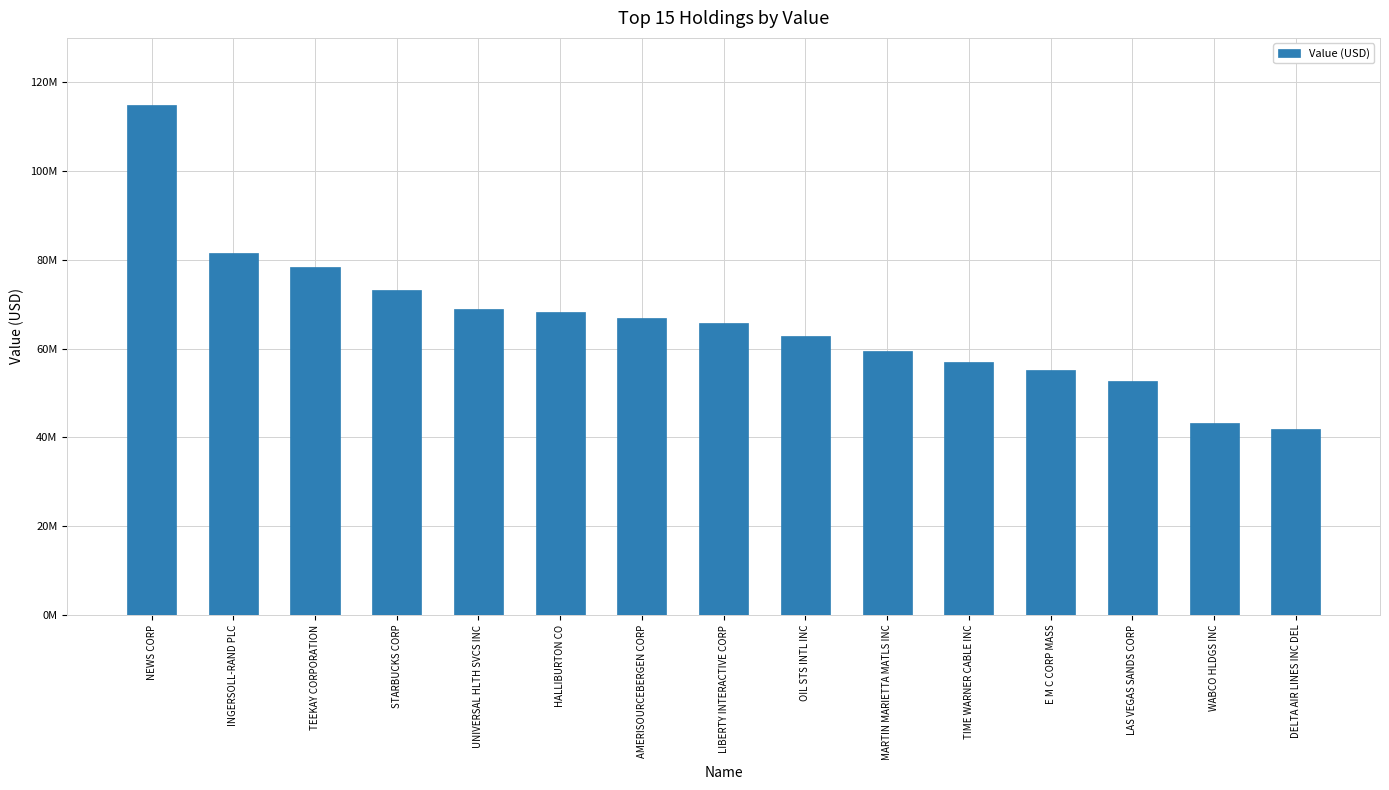

The chart shows a value of 68190000 at HALLIBURTON CO. True or false?

True